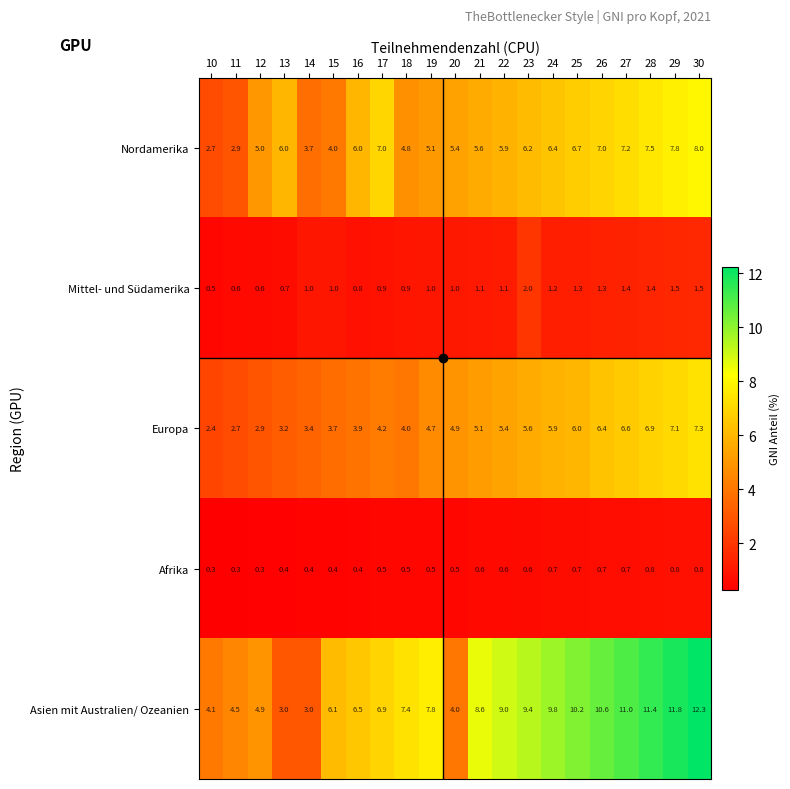

Is it true that Nordamerika equals 2.2 at 29?

False